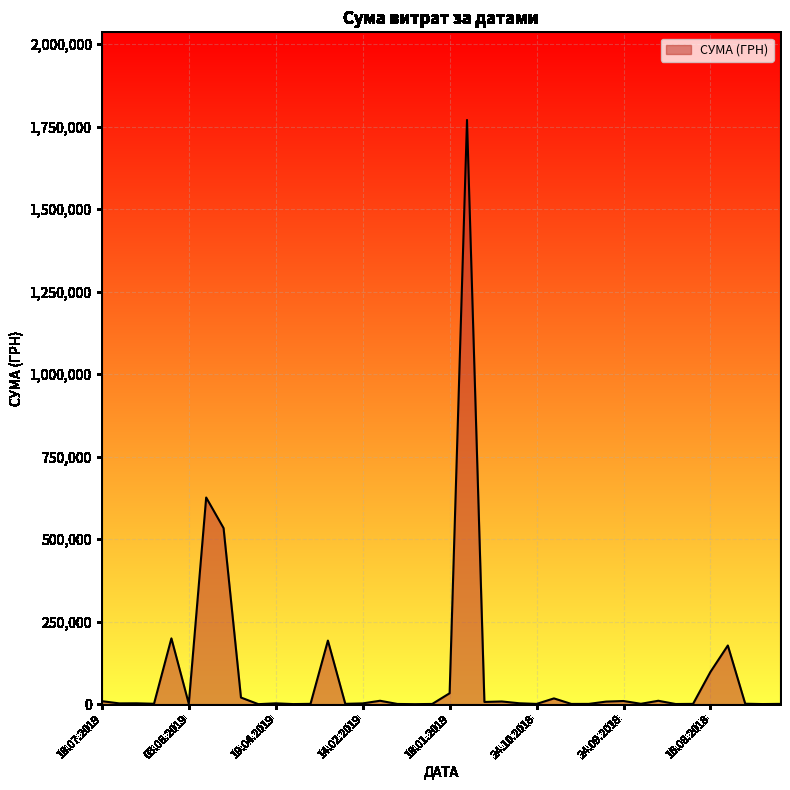

What is the difference between the maximum and minimum values?

1770258.8